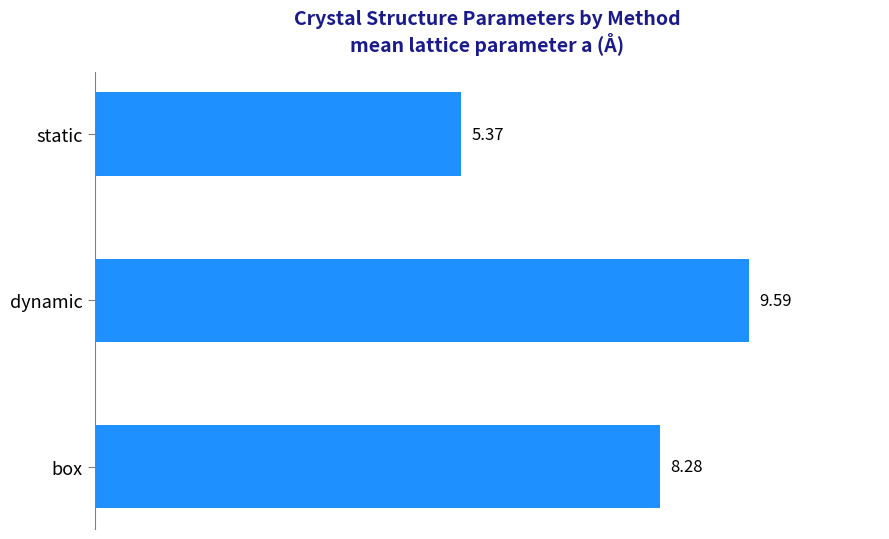

What is the change in value from box to dynamic?

+1.3